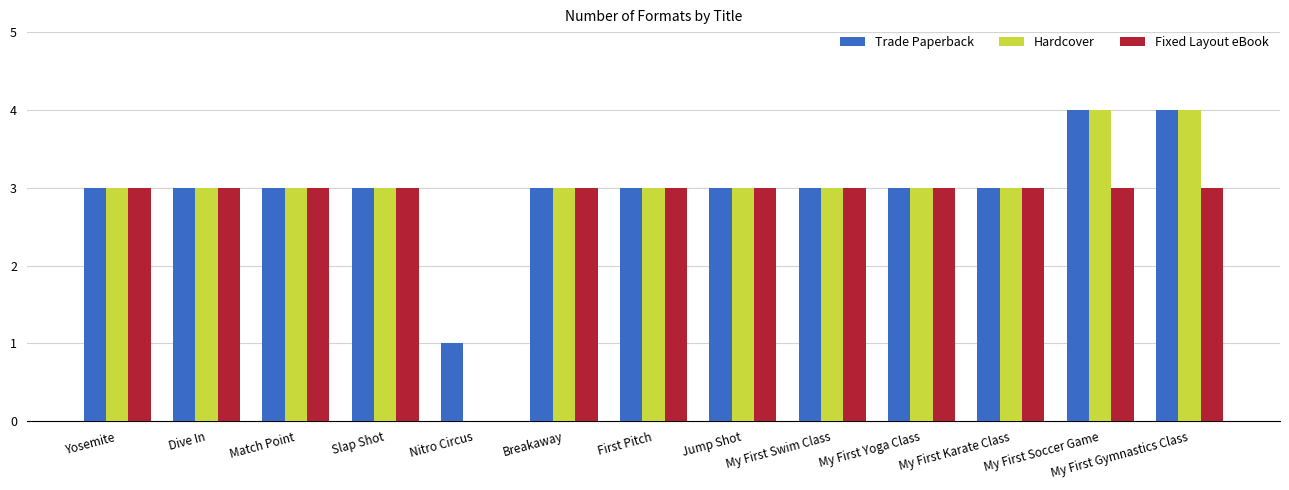

What is the total value across all series at My First Gymnastics Class?

11